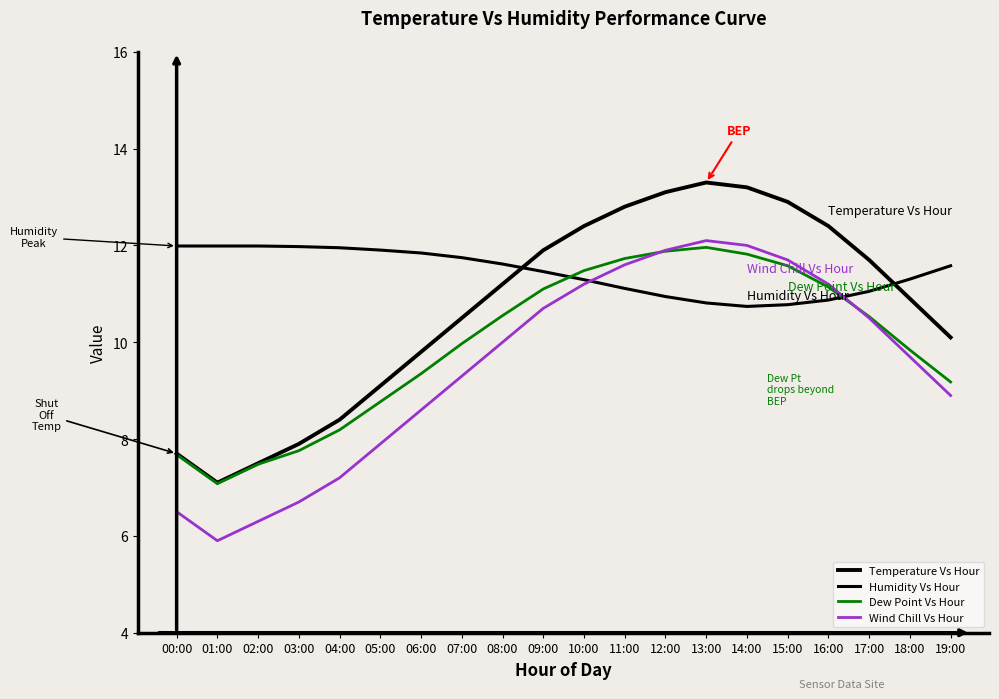

Does the chart display data point markers on the line(s)?

No